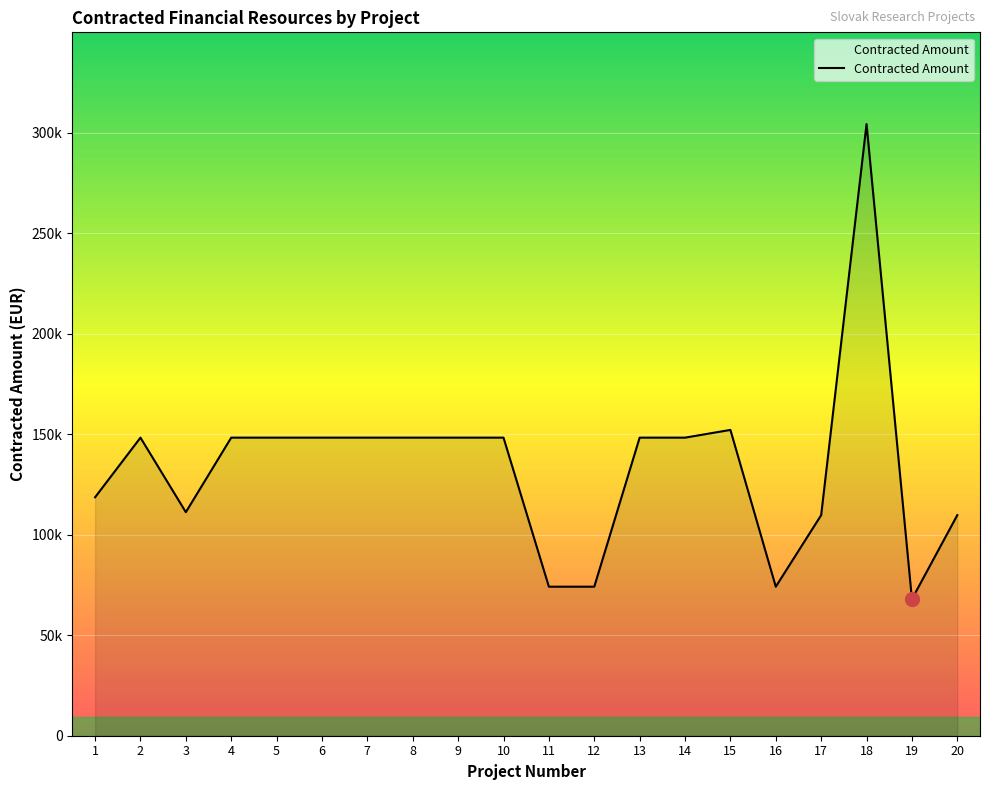

Does the chart have visible grid lines?

Yes